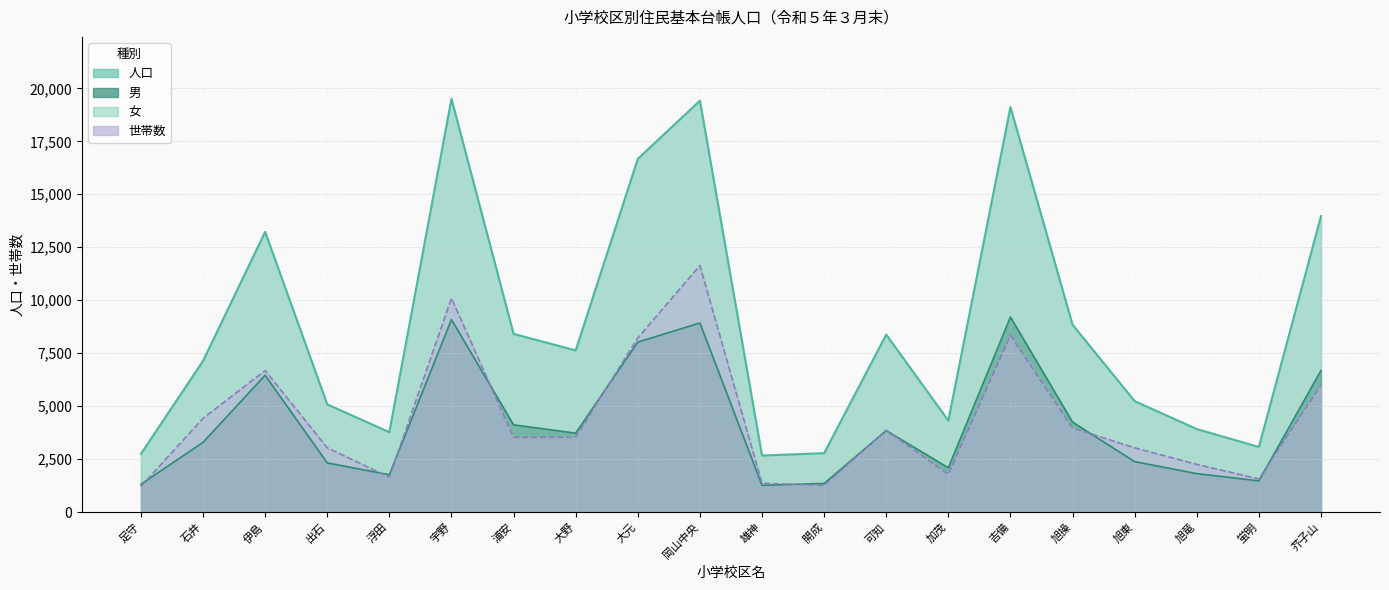

Where does the 男 series first go above 3727?

伊島